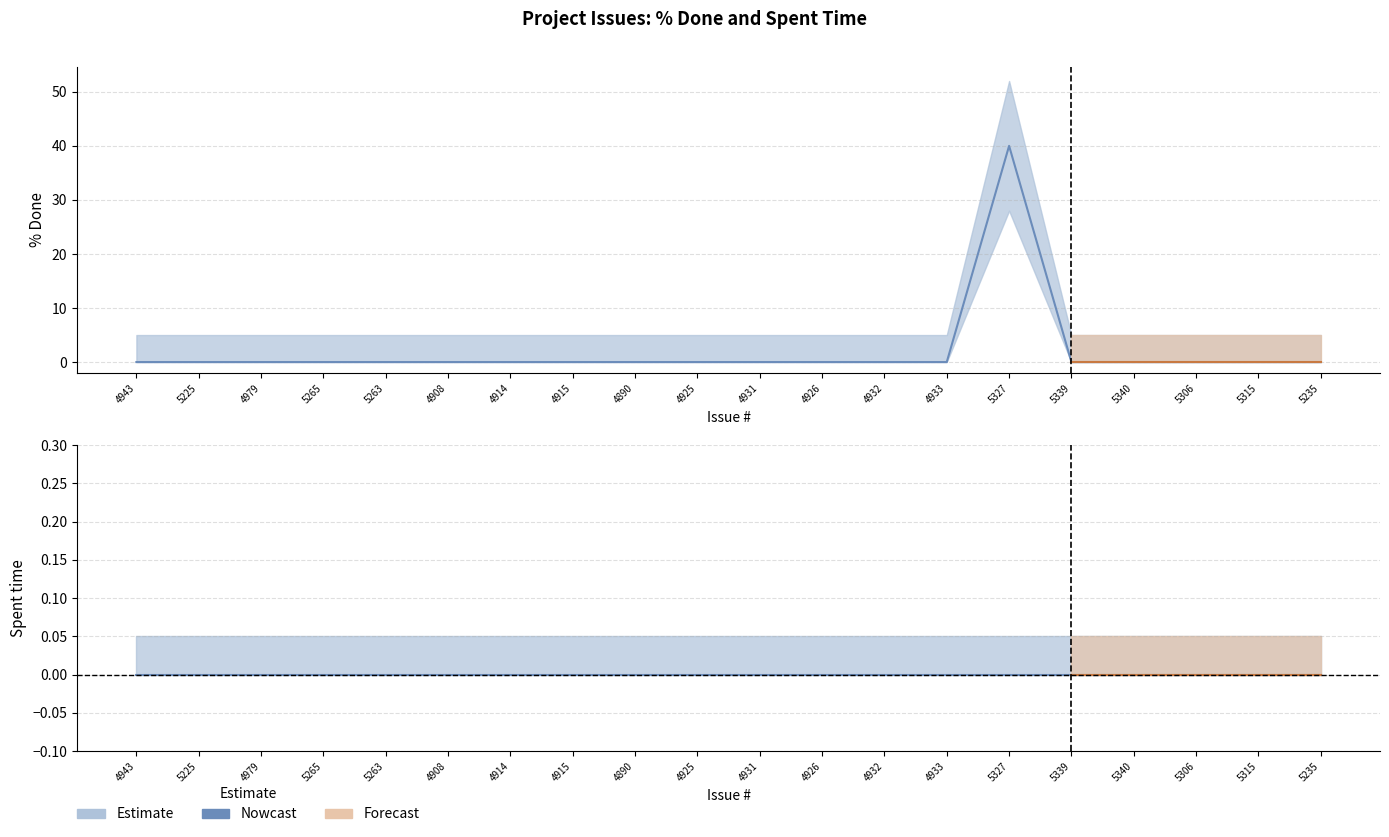

How many interior local peaks does the % Done series have?

1